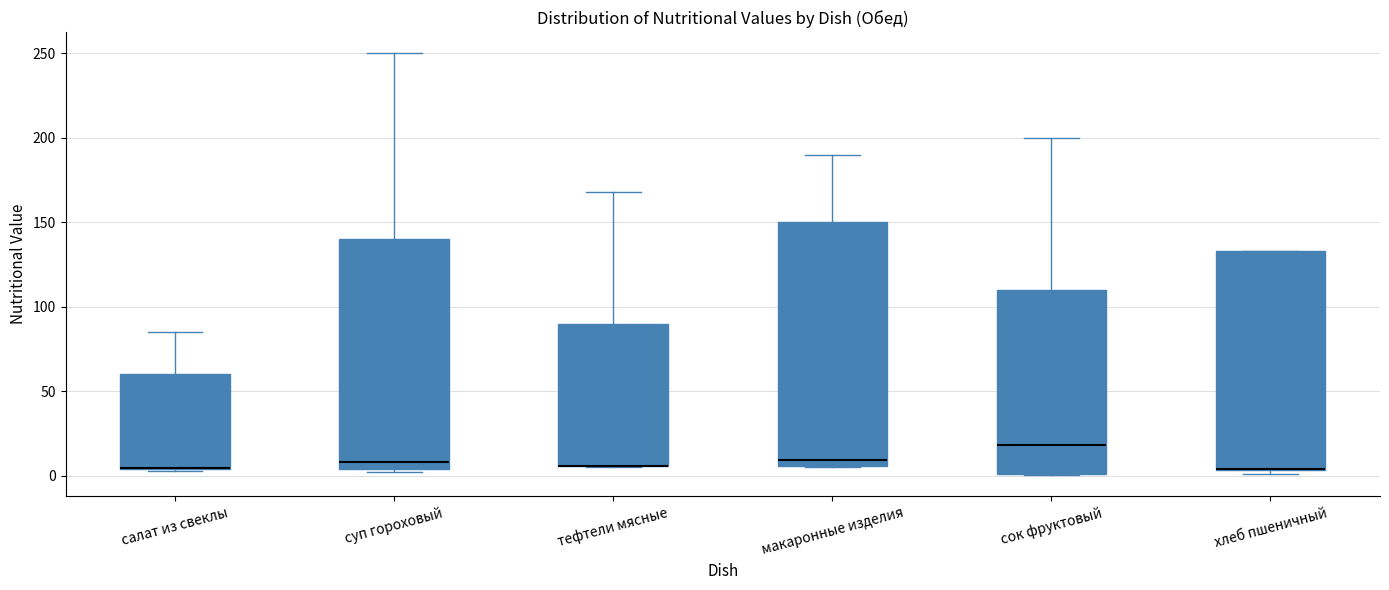

Comparing the boxes themselves (not the whiskers), which one is the tallest?

макаронные изделия